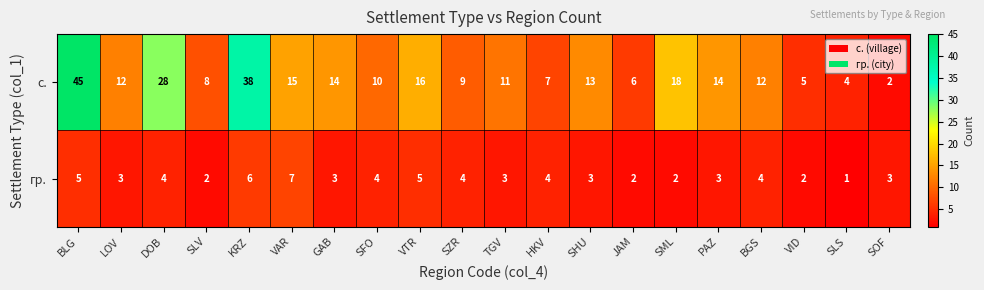

Which series has the largest total across all categories?

с.